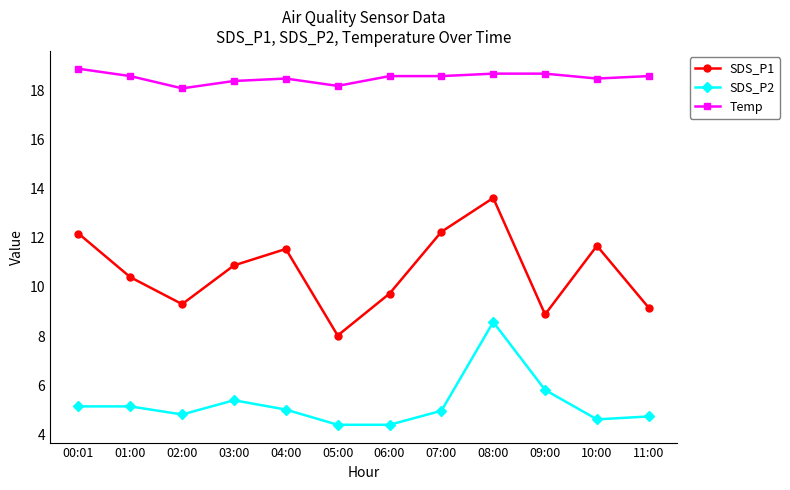

What is the greatest value displayed?

18.9